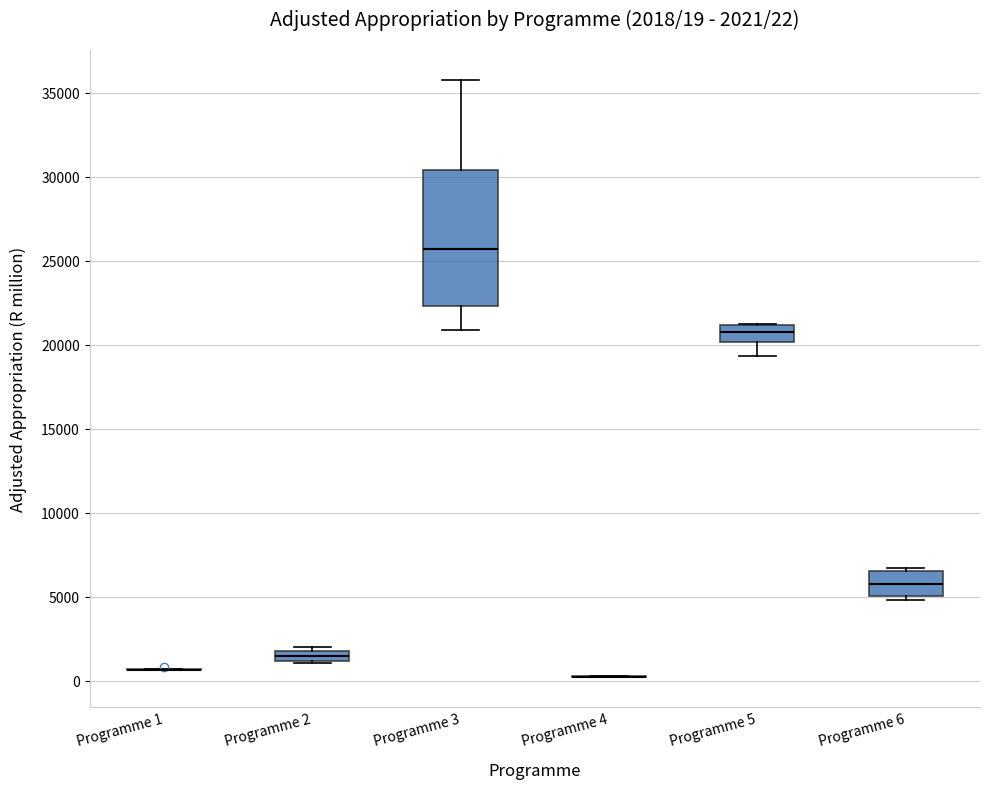

Comparing the boxes themselves (not the whiskers), which one is the tallest?

Programme 3